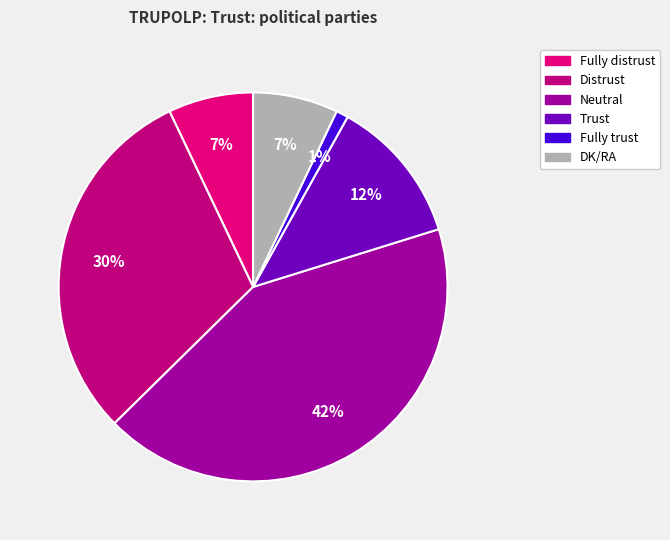

What is the ratio of the value at Fully distrust to the value at Neutral?

0.2